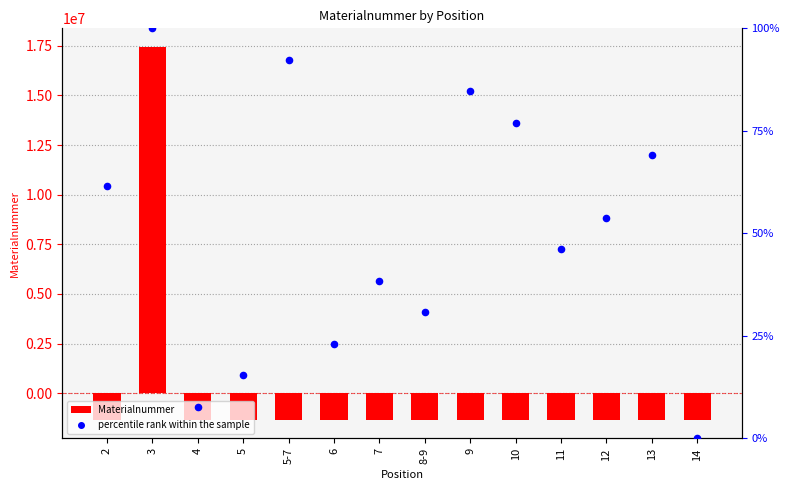

Is the value of percentile rank within the sample at 10 greater than the value of Materialnummer at 4?

Yes